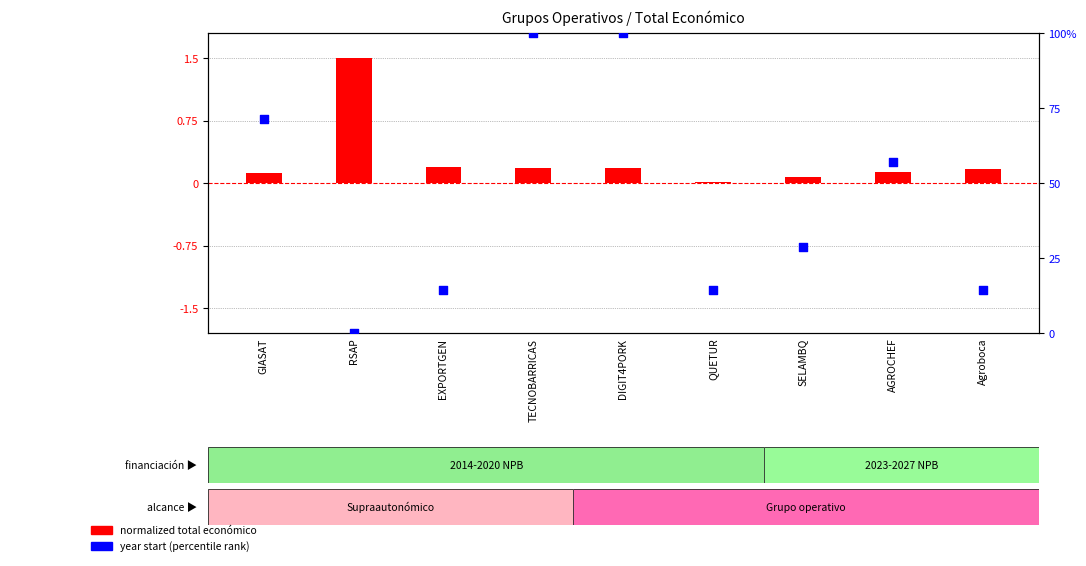

At which category is the sum across all series the highest?

DIGIT4PORK